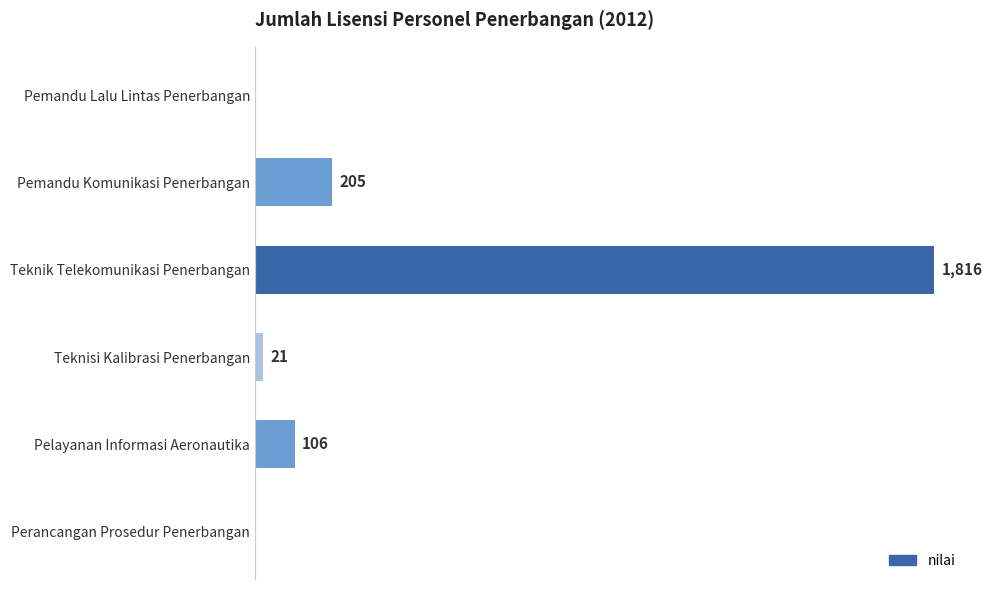

At which category does the chart reach its peak across all series?

Teknik Telekomunikasi Penerbangan